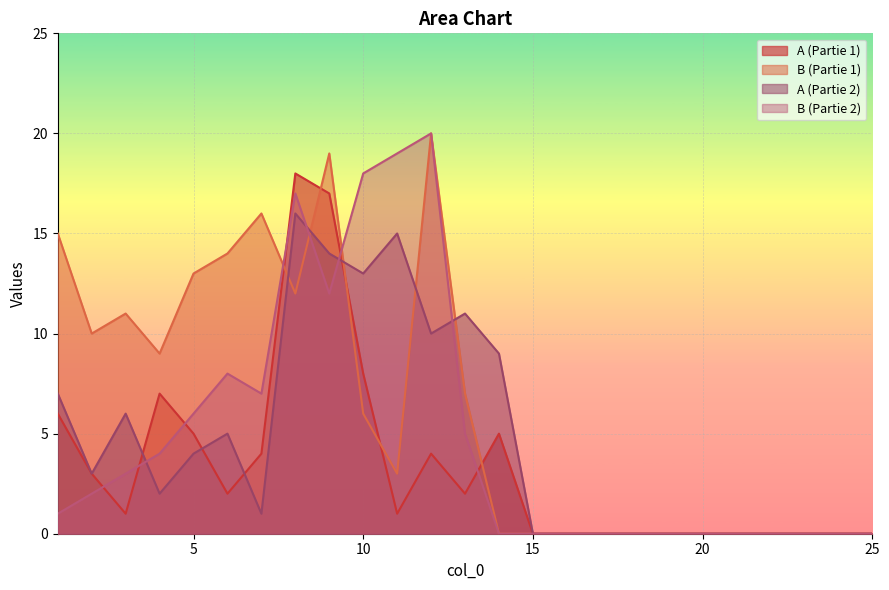

True or false: B (Partie 1) and A (Partie 2) cross at least once.

True